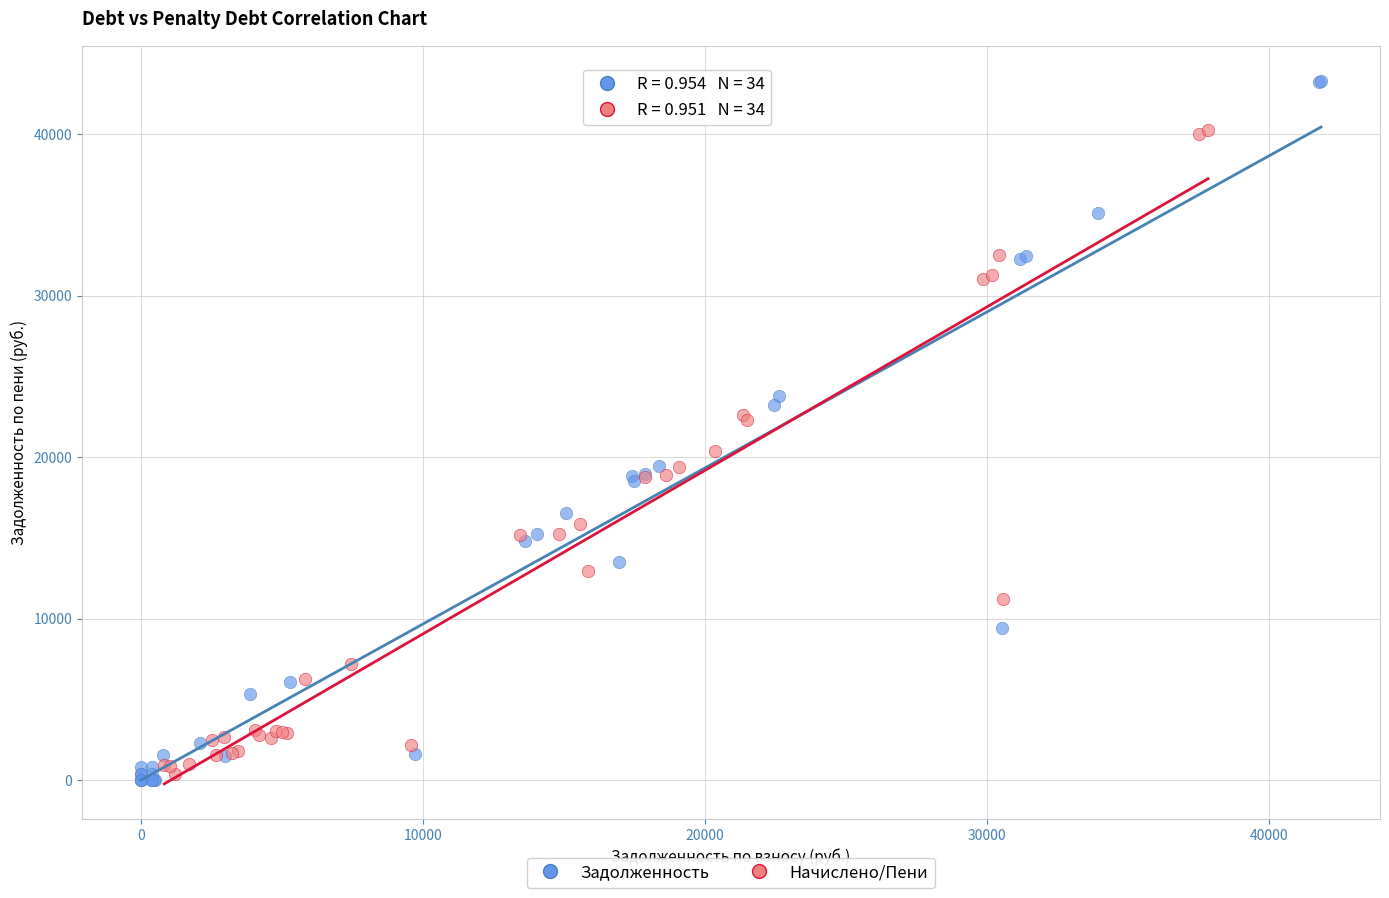

Which series contains the highest Y value?

Задолженность